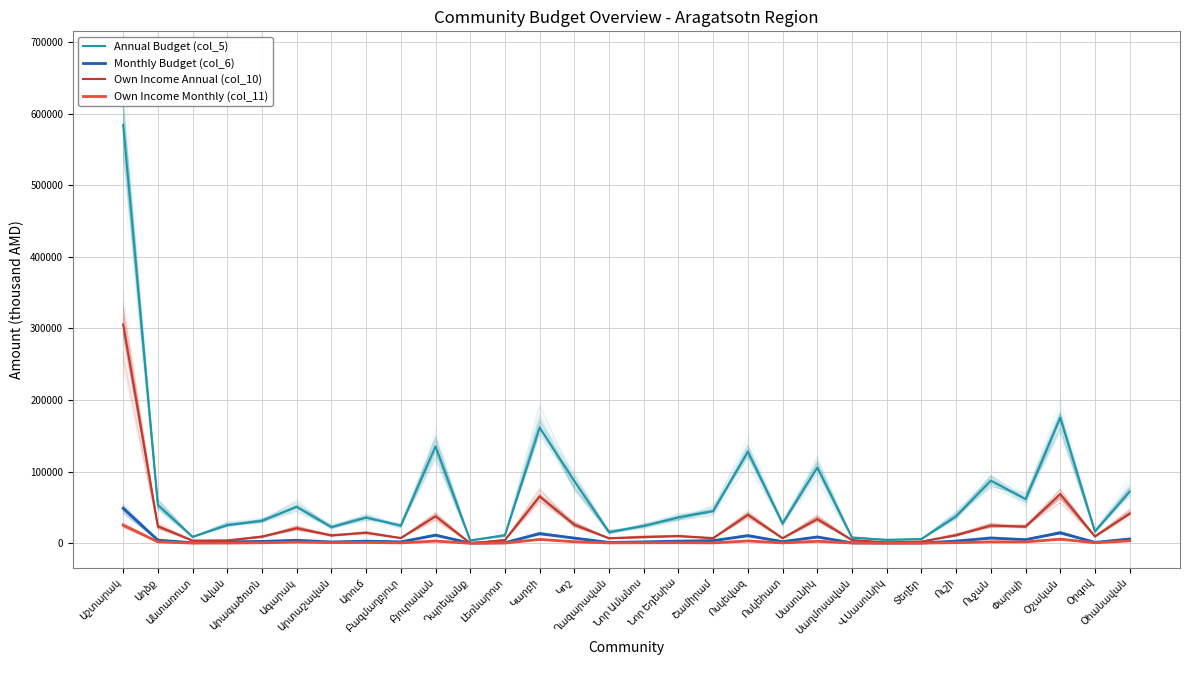

The Own Income Monthly (col_11) series shows 3140.3 at Բյուրական. True or false?

True